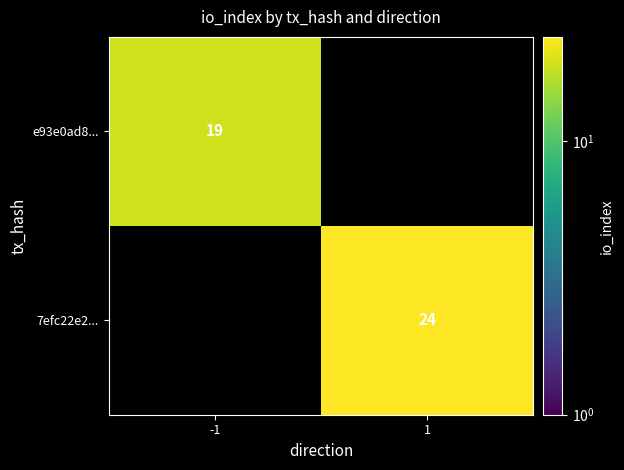

True or false: e93e0ad8... has a value of 26 at -1.

False